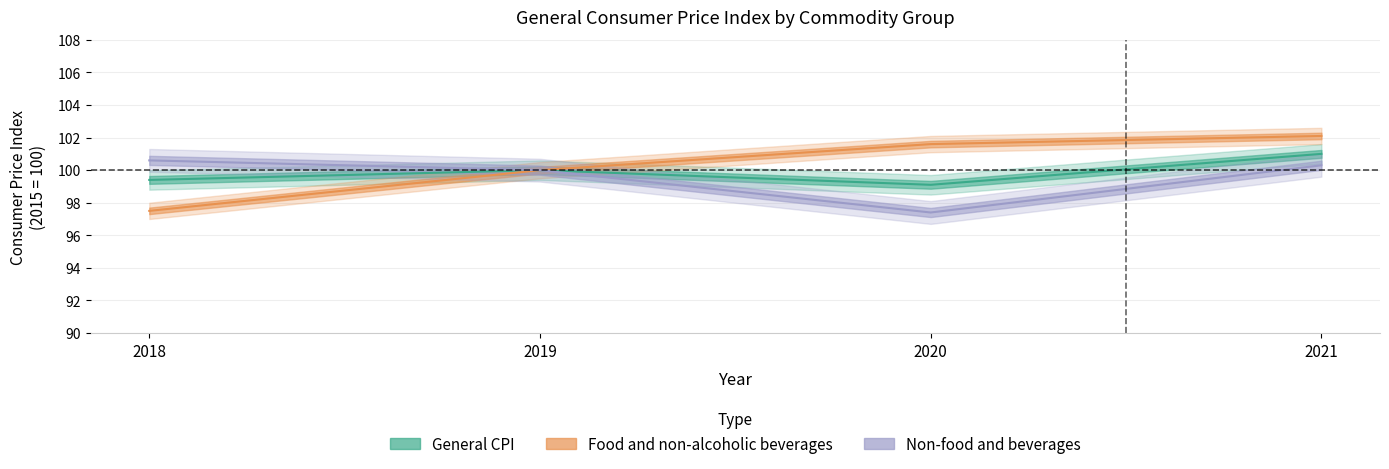

The value of General CPI at 2019 is 171.1. True or false?

False